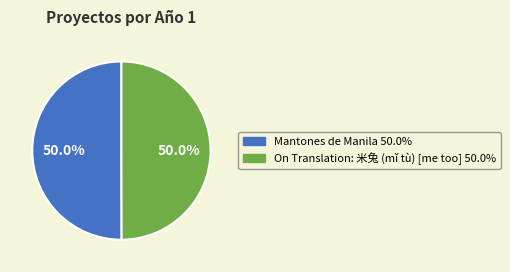

To the nearest percent, what percentage of the pie is Mantones de Manila?

50%